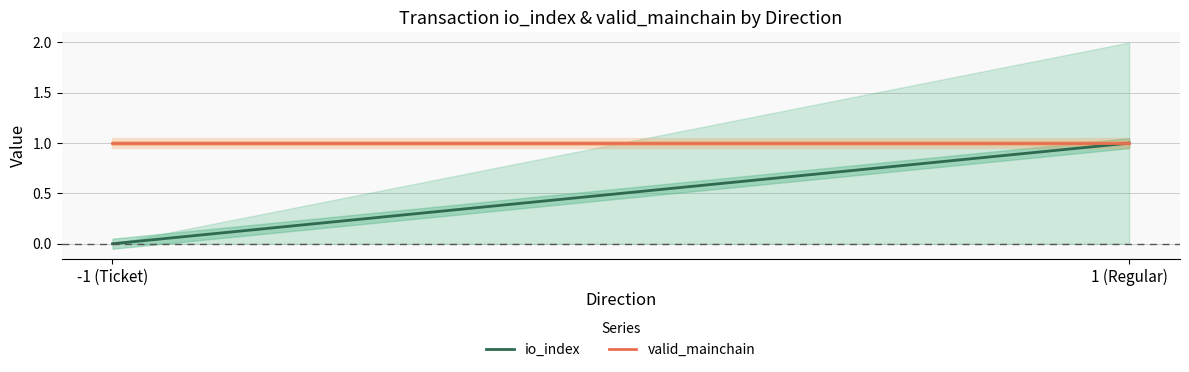

List the series in order of their peak value, highest first.

io_index, valid_mainchain